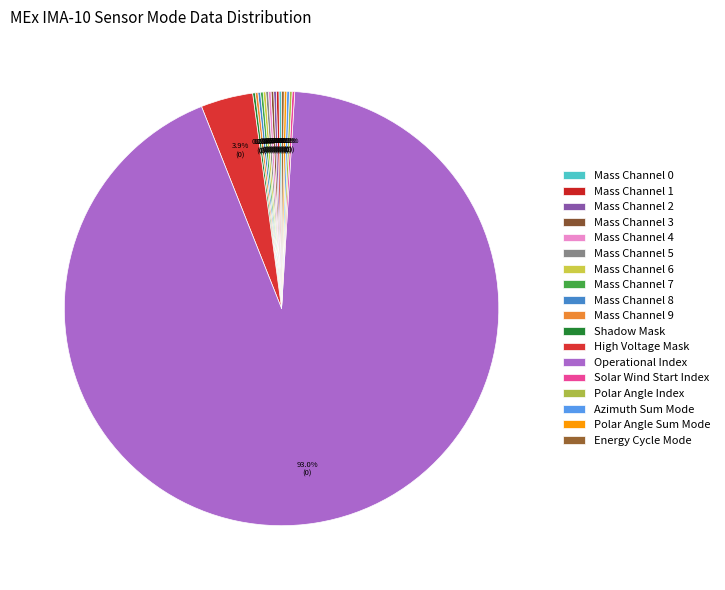

Is it true that Solar Wind Start Index is 1% of the pie?

False